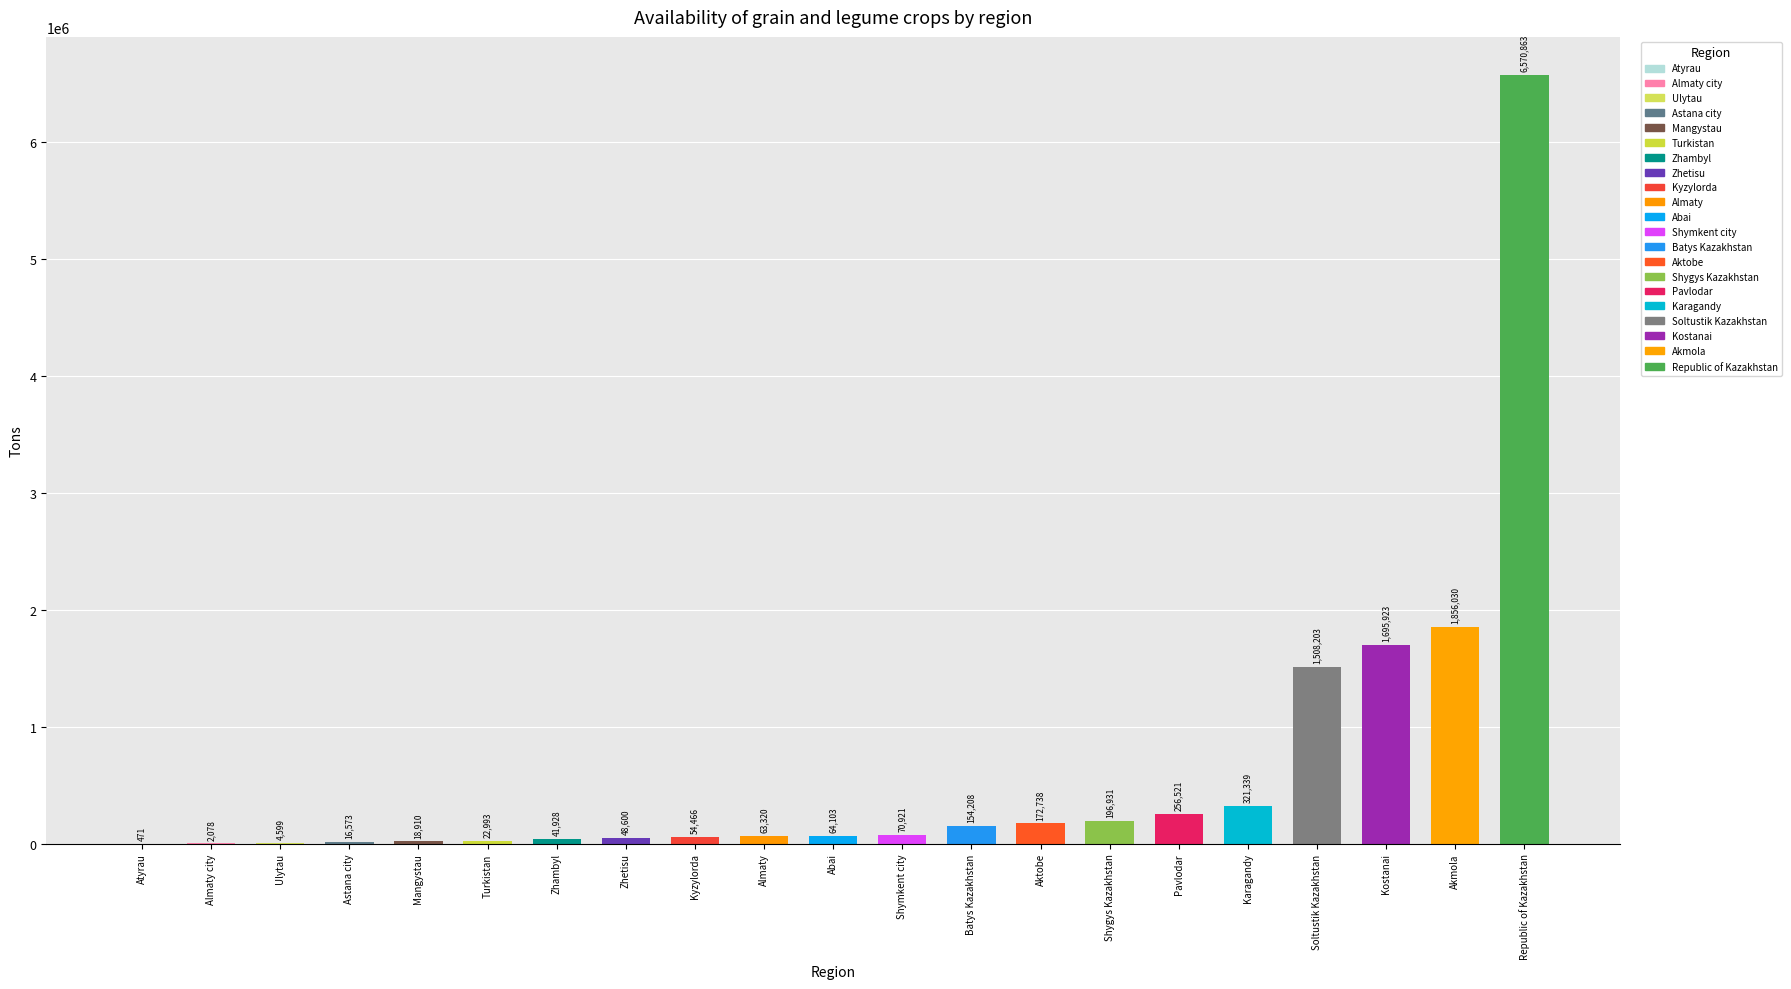

Which category has the highest value across all series?

Republic of Kazakhstan